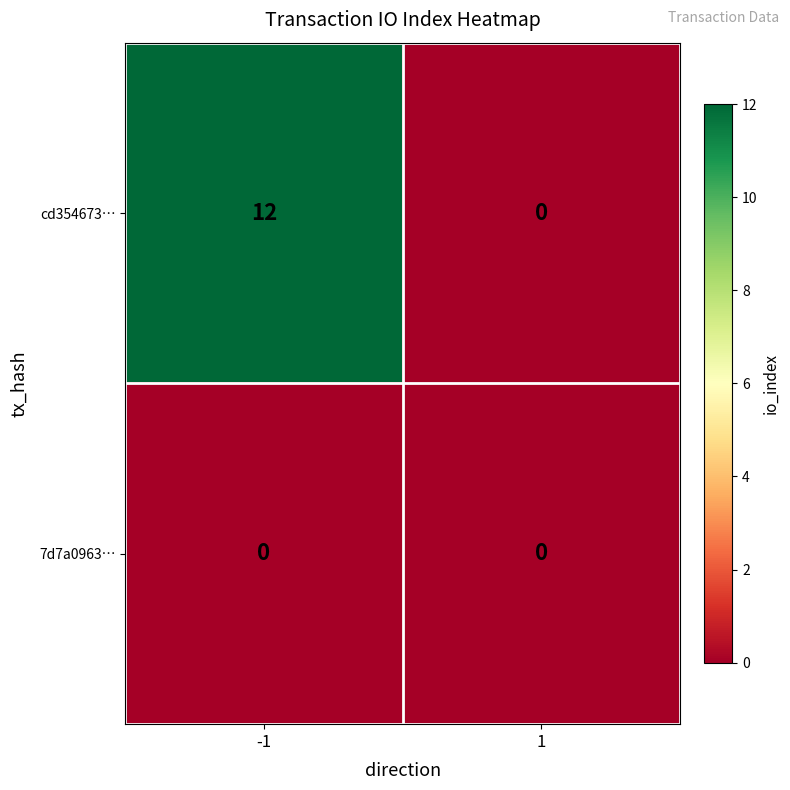

Rank the series by their maximum value, from lowest to highest.

7d7a0963…, cd354673…